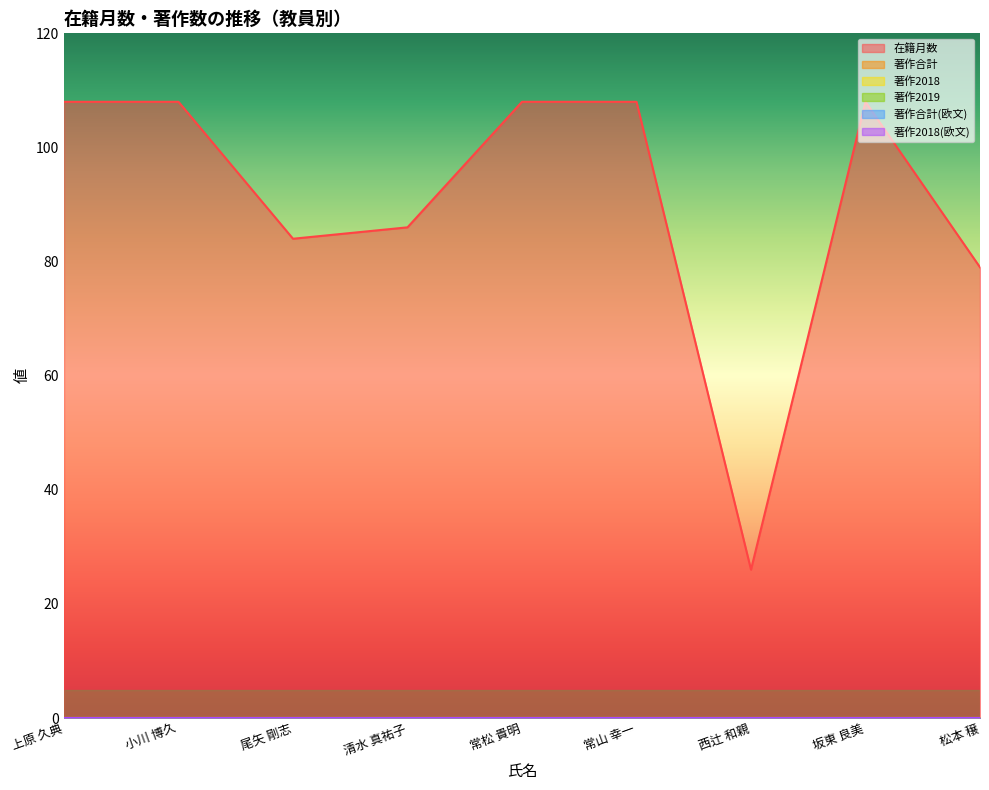

Is the value of 著作2019 at 上原 久典 greater than the value of 在籍月数 at 西辻 和親?

No